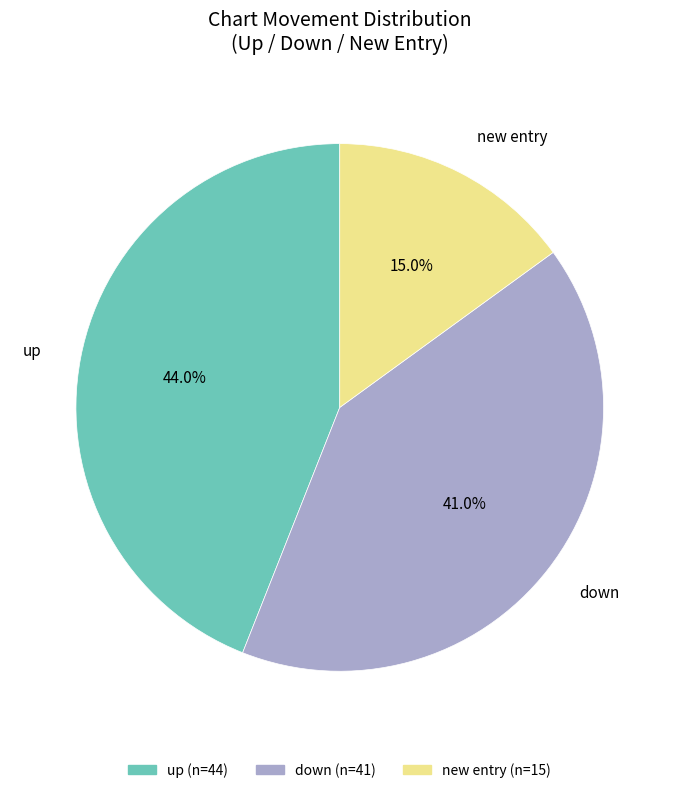

Does any single category account for the majority?

No